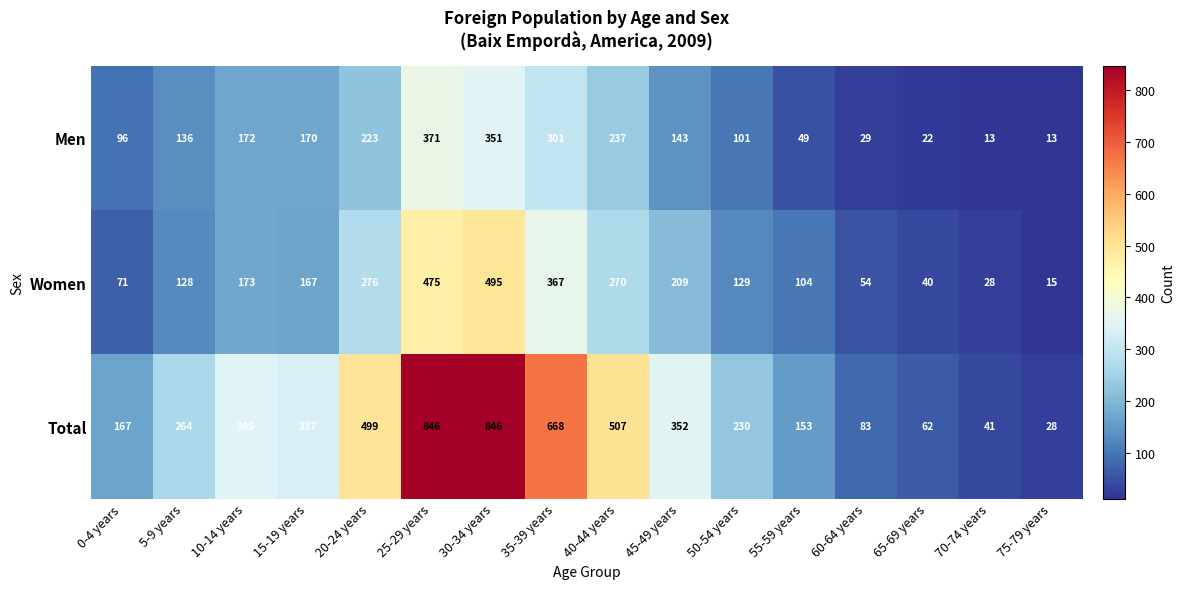

At which label does Women first exceed 167?

10-14 years